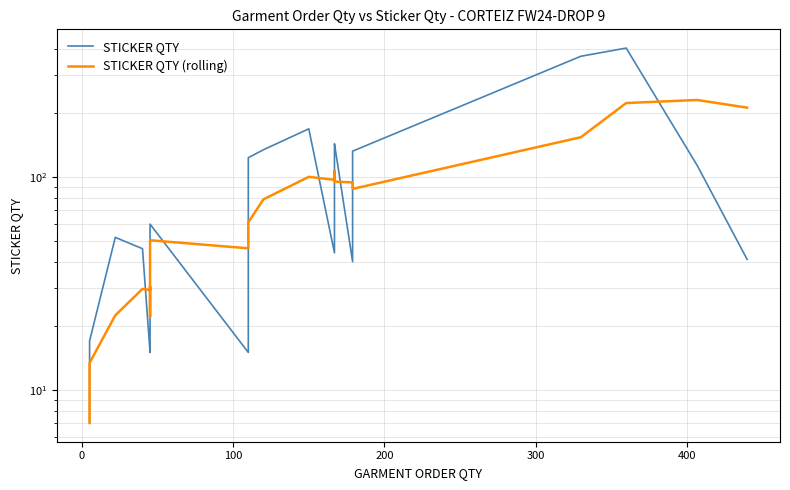

True or false: STICKER QTY has more than 2 points higher than both neighbors.

True